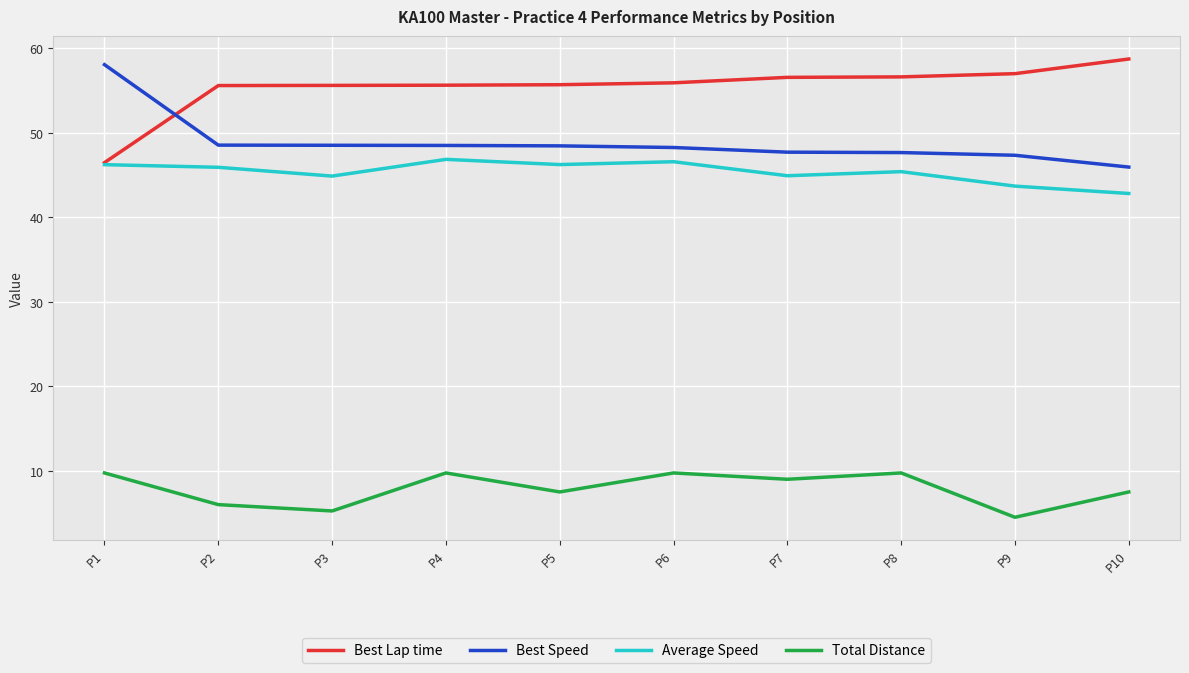

How many lines are shown in the chart?

4